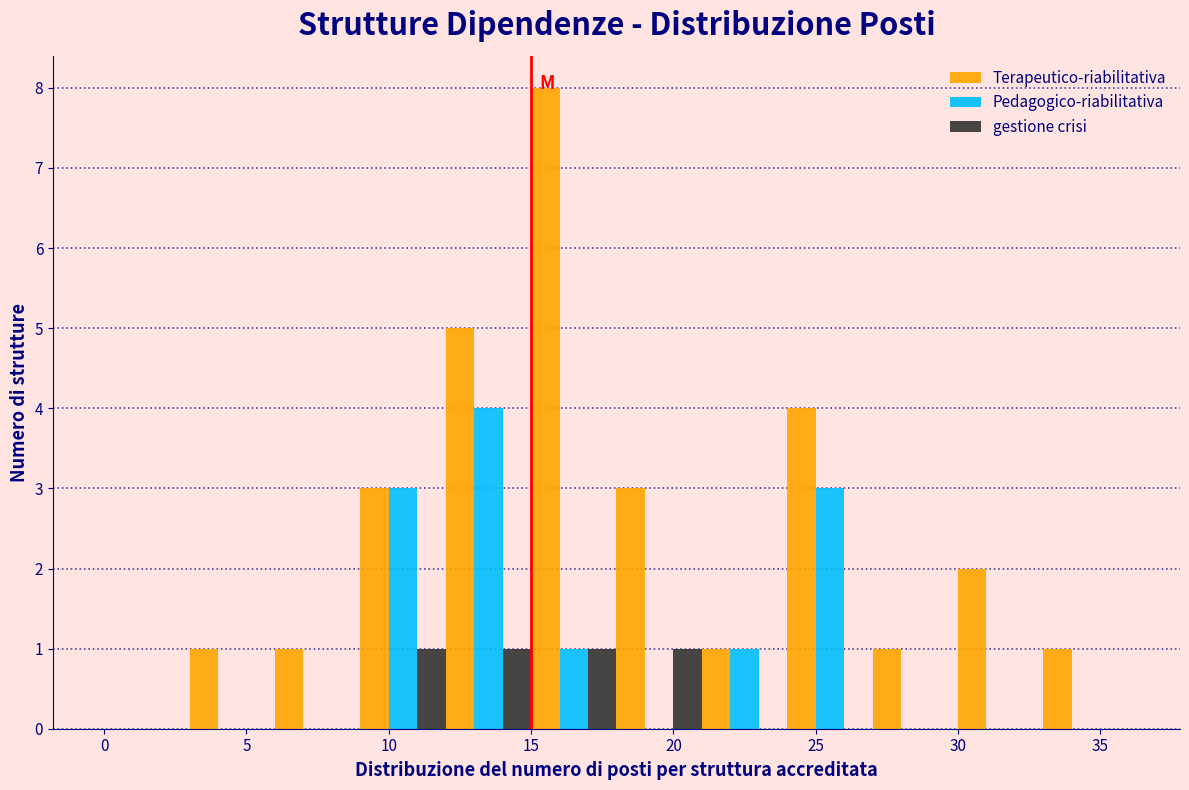

What is the height of the Pedagogico-riabilitativa bar covering 24 to 27 on the x-axis? The values are not printed on the chart, so give them approximately, as read against the axis.

3